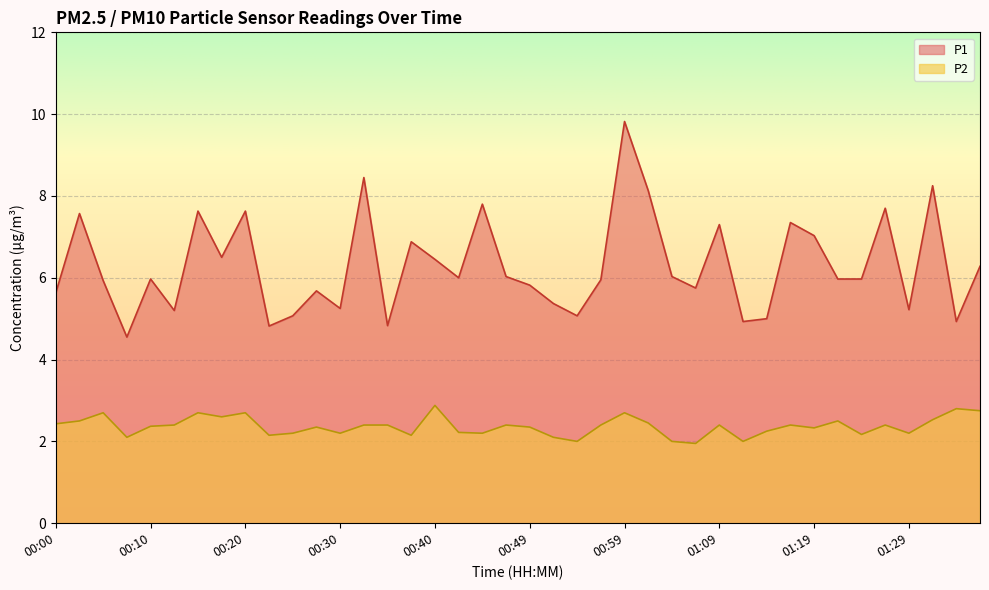

Does the chart display data point markers on the line(s)?

No